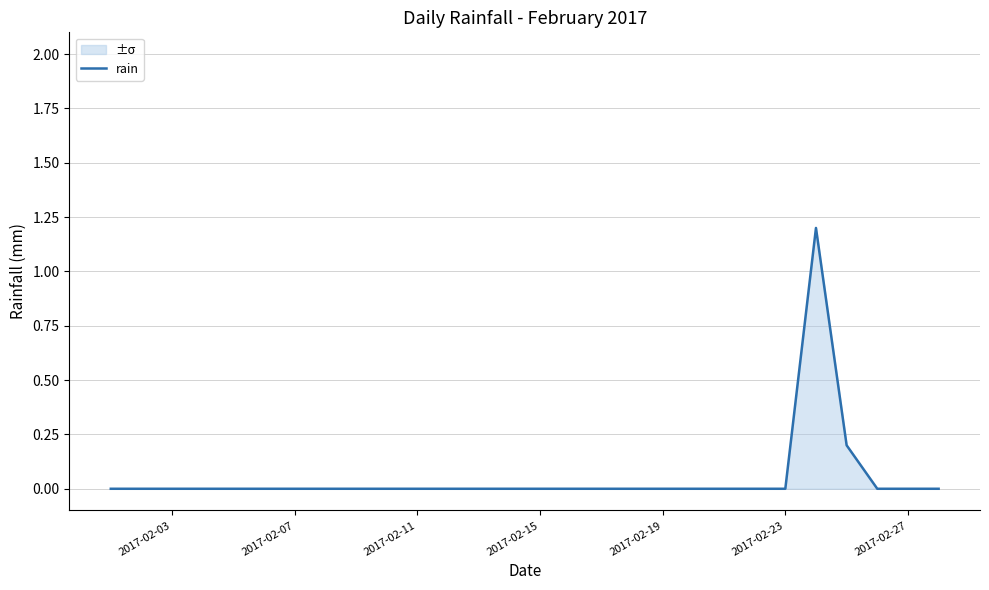

What is the difference between the maximum and minimum values?

1.2